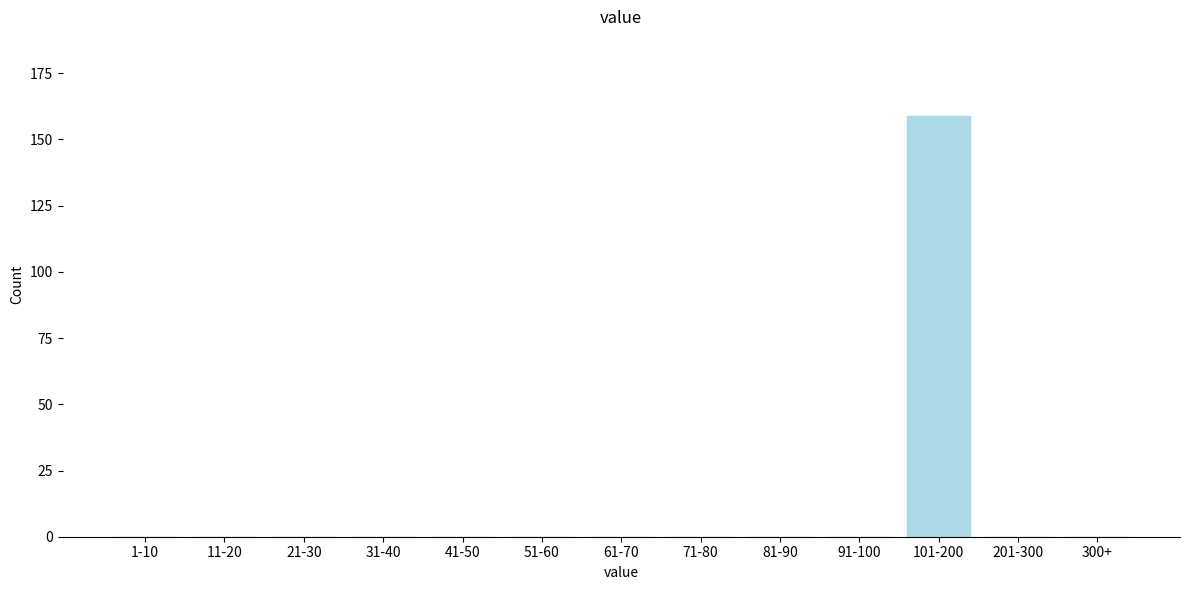

Reading right to left, extract all data points from this chart.

300+=0	201-300=0	101-200=159	91-100=0	81-90=0	71-80=0	61-70=0	51-60=0	41-50=0	31-40=0	21-30=0	11-20=0	1-10=0